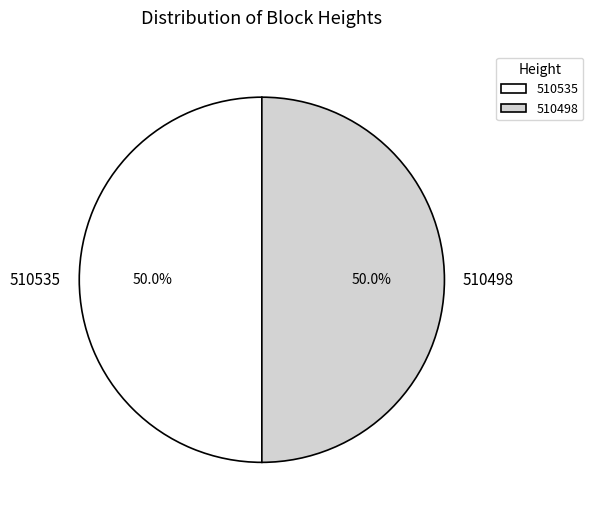

How many segments does this pie chart have?

2